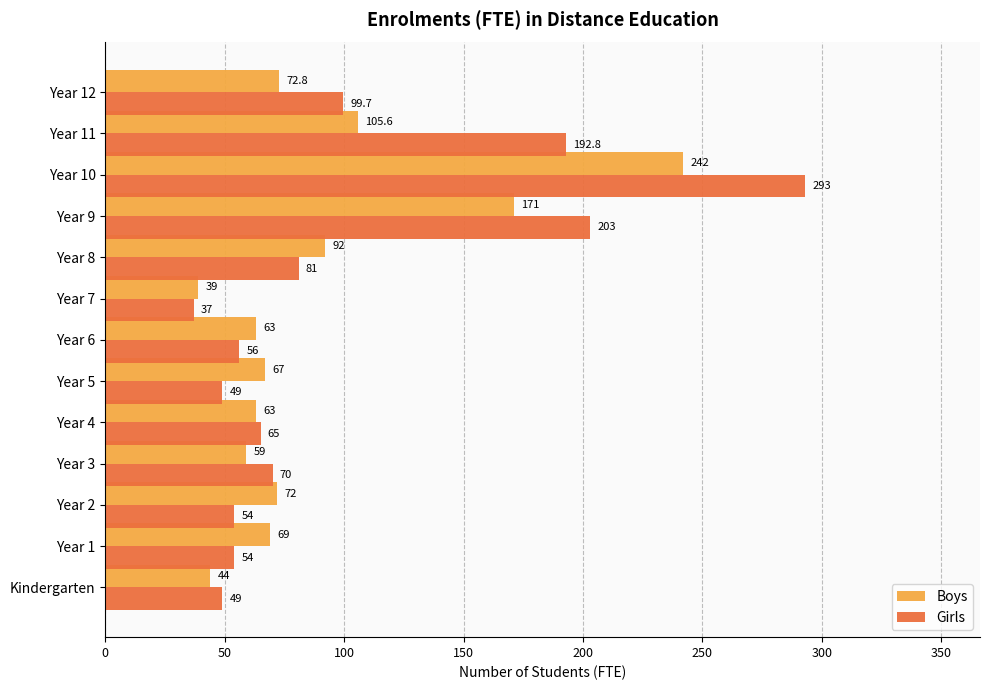

List the series in order of their overall mean, highest first.

Girls, Boys